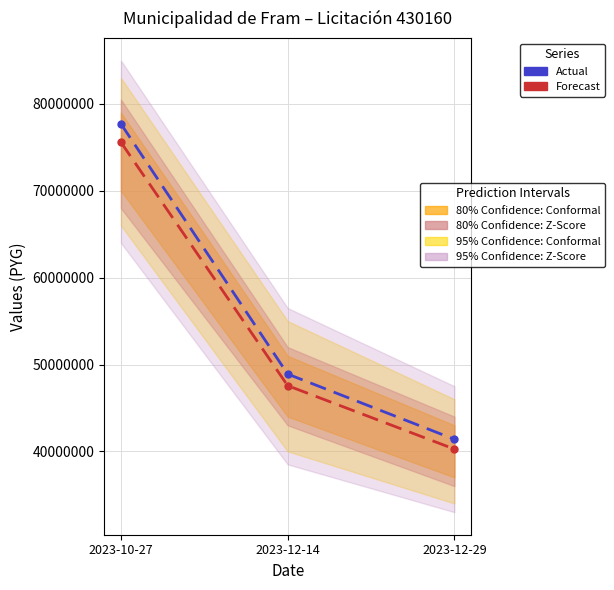

What is the difference between the Forecast values at 2023-12-14 and 2023-12-29?

7306495